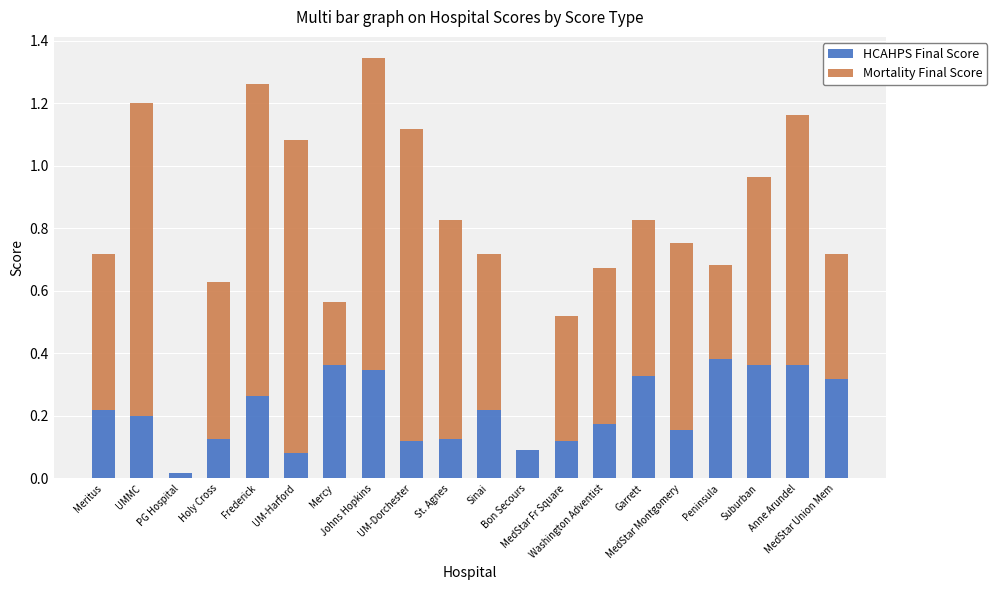

What is the label of the 2nd bar from the left?

UMMC